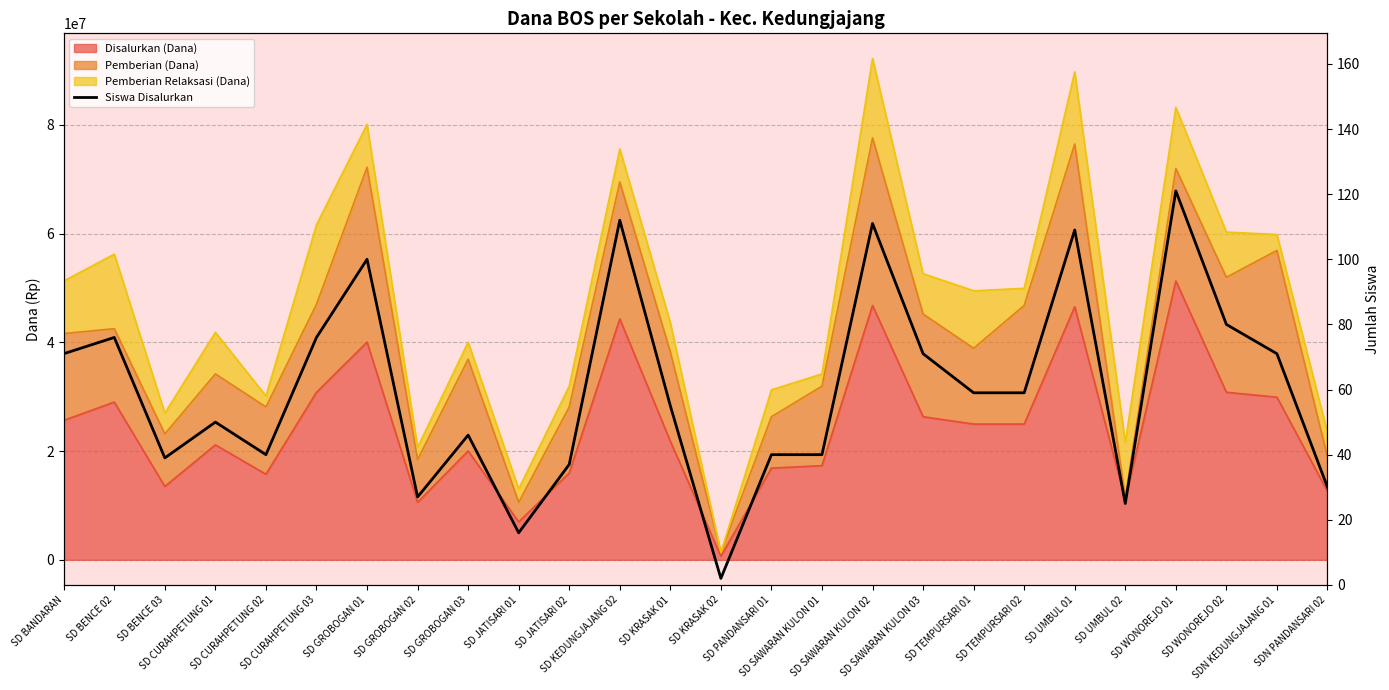

Reading left to right, transcribe all the data shown in this chart.

SD BANDARAN=71	SD BENCE 02=76	SD BENCE 03=39	SD CURAHPETUNG 01=50	SD CURAHPETUNG 02=40	SD CURAHPETUNG 03=76	SD GROBOGAN 01=100	SD GROBOGAN 02=27	SD GROBOGAN 03=46	SD JATISARI 01=16	SD JATISARI 02=37	SD KEDUNGJAJANG 02=112	SD KRASAK 01=55	SD KRASAK 02=2	SD PANDANSARI 01=40	SD SAWARAN KULON 01=40	SD SAWARAN KULON 02=111	SD SAWARAN KULON 03=71	SD TEMPURSARI 01=59	SD TEMPURSARI 02=59	SD UMBUL 01=109	SD UMBUL 02=25	SD WONOREJO 01=121	SD WONOREJO 02=80	SDN KEDUNGJAJANG 01=71	SDN PANDANSARI 02=30